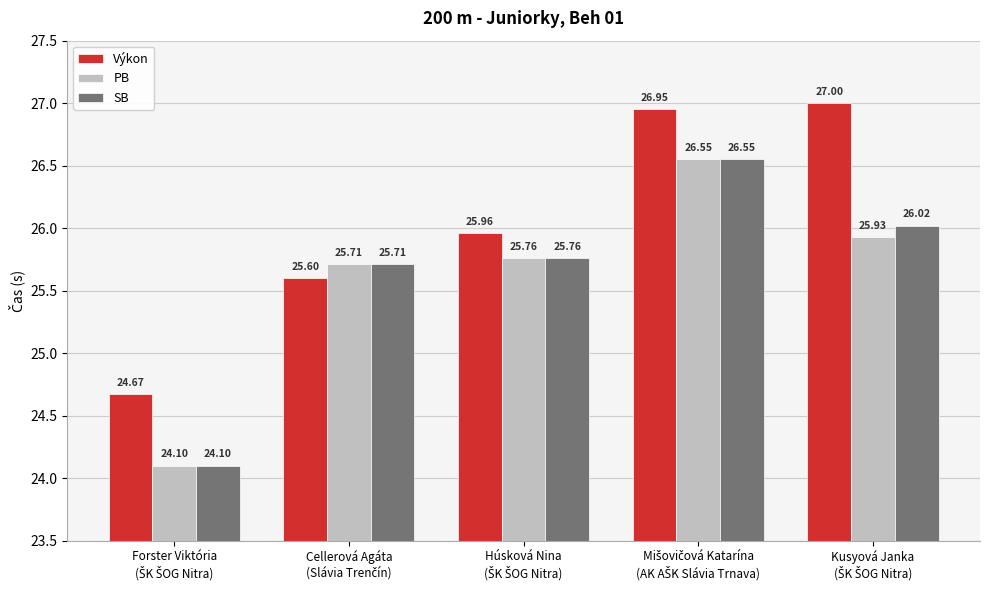

At how many categories does at least one series exceed 24?

5